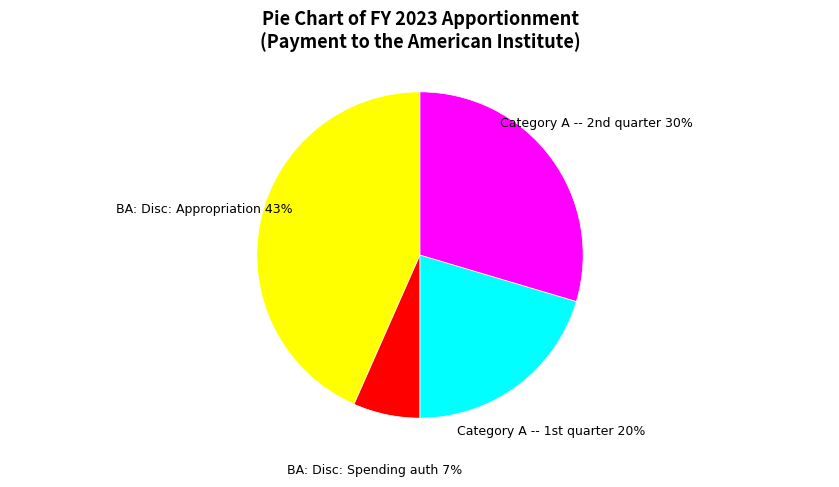

To the nearest percent, what is the average slice percentage?

25%